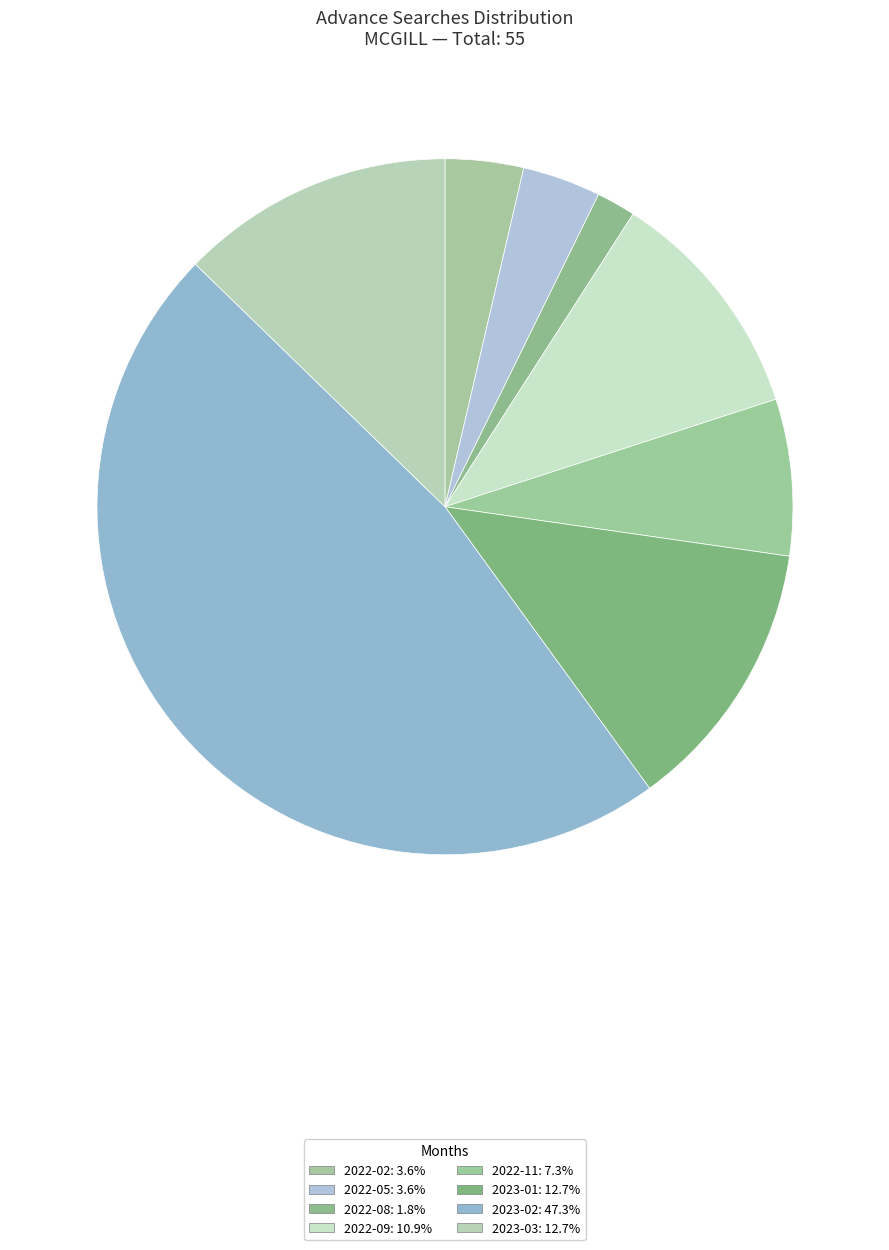

To the nearest percent, what is the combined percentage of 2023-02 and 2022-08?

49%